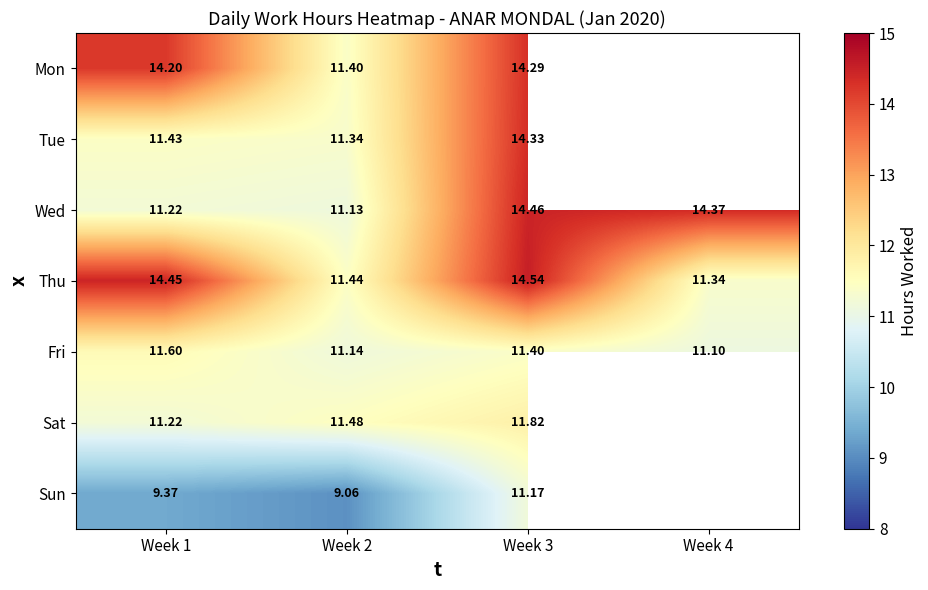

Is the value of Thu at Week 2 greater than the value of Fri at Week 2?

Yes